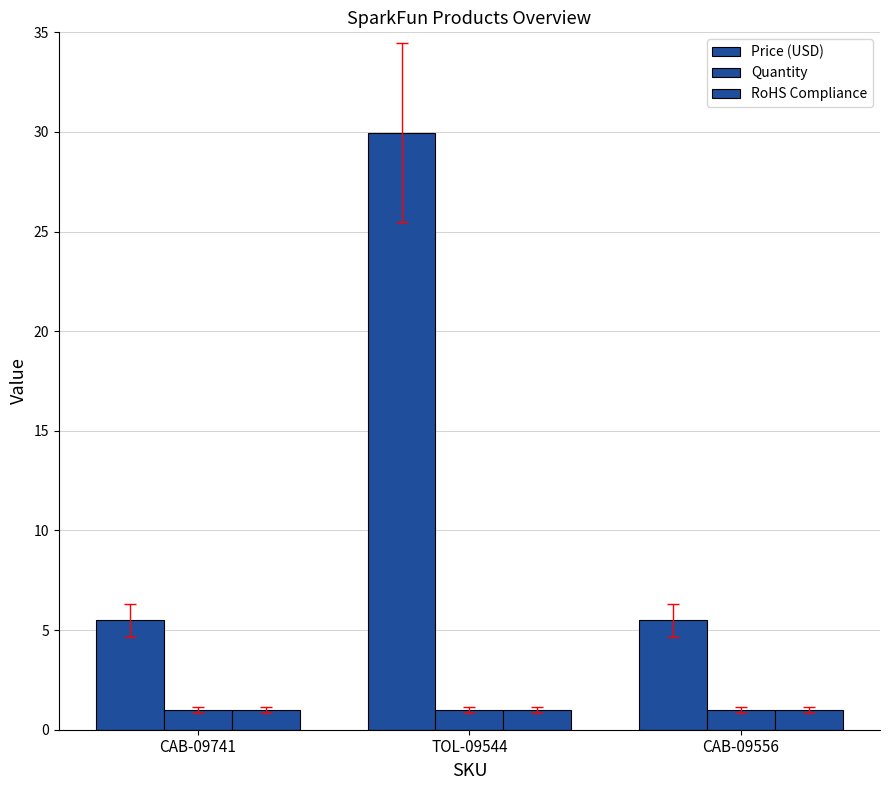

Which has a higher value, CAB-09741 or TOL-09544?

TOL-09544